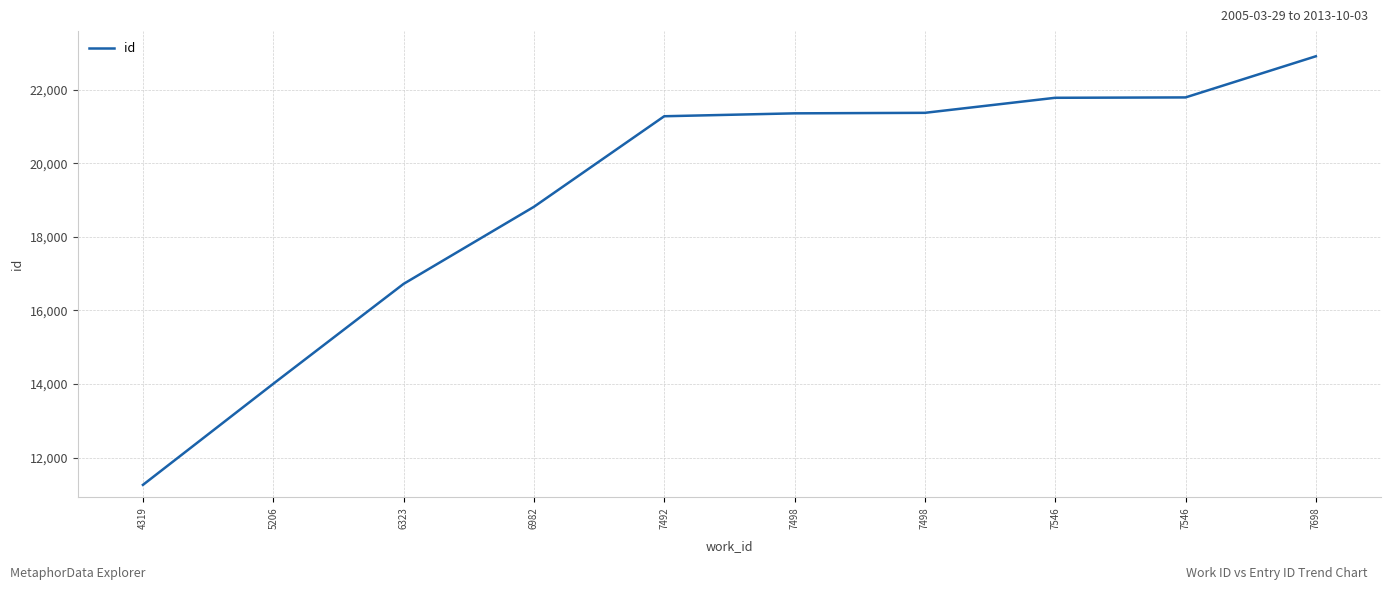

What is the difference between the values at 7498 and 7546?

409